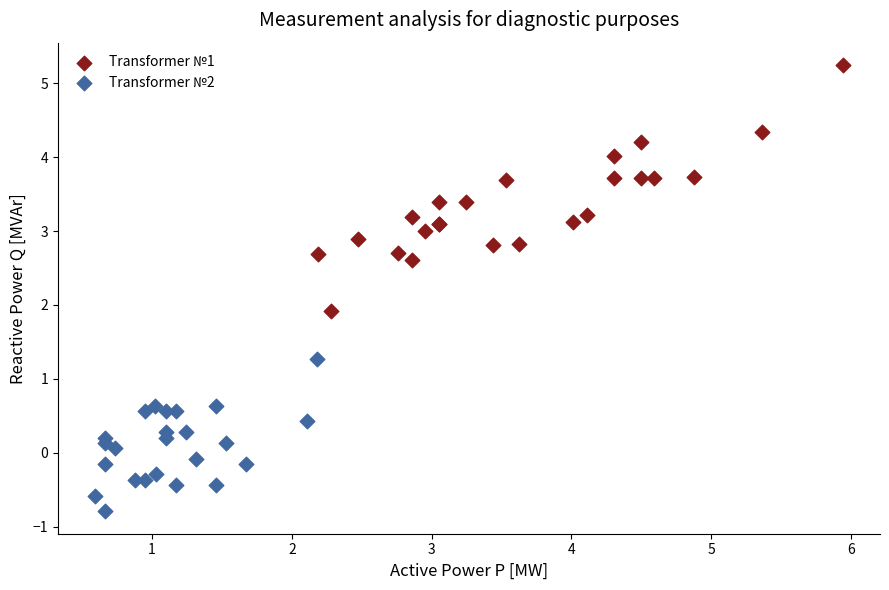

Which series has the largest Y range (max minus min)?

Transformer №1